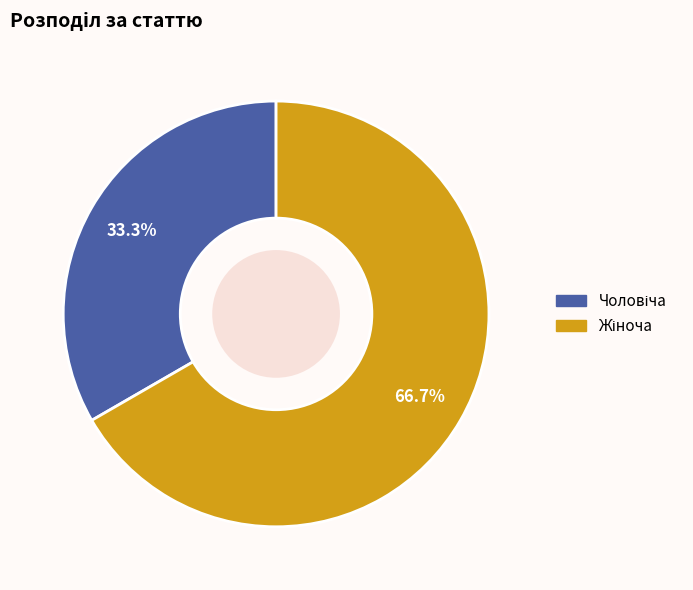

Is there any slice that represents more than half of the pie?

Yes